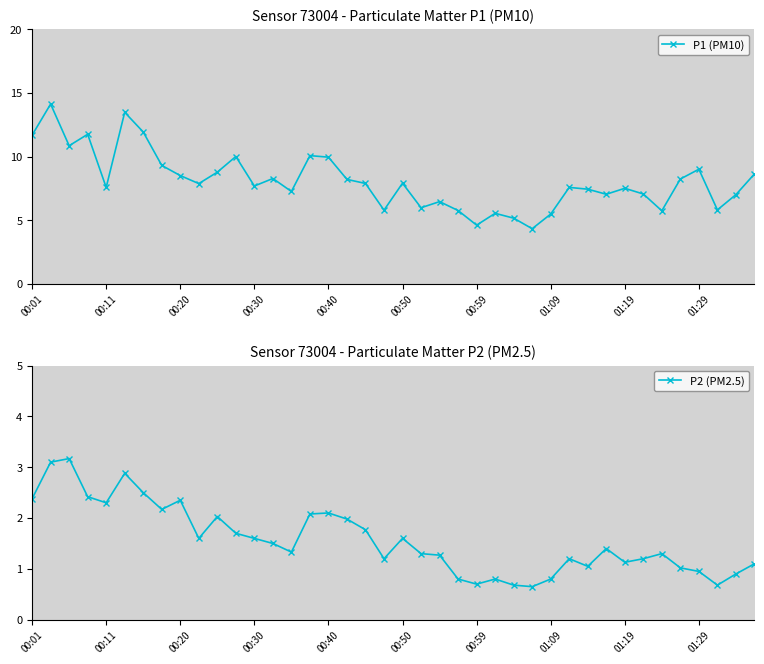

How many categories are shown in the chart?

40